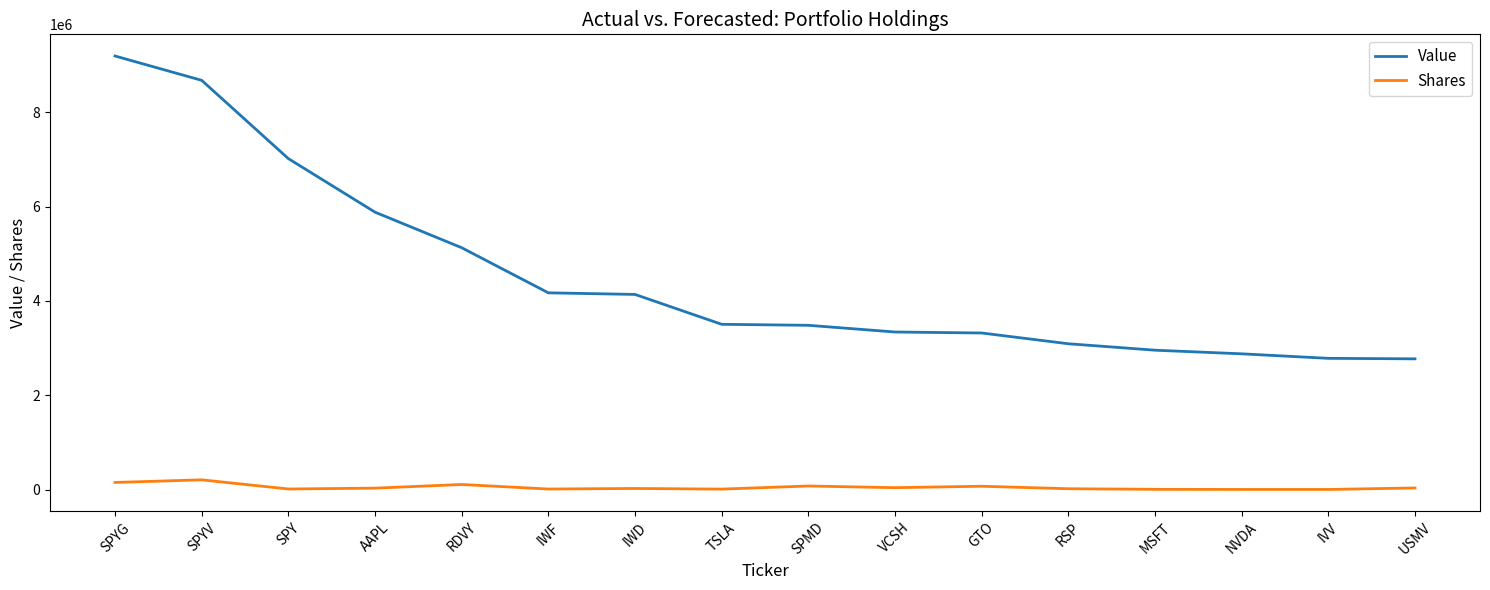

Where does the Shares series first go above 34352?

SPYG